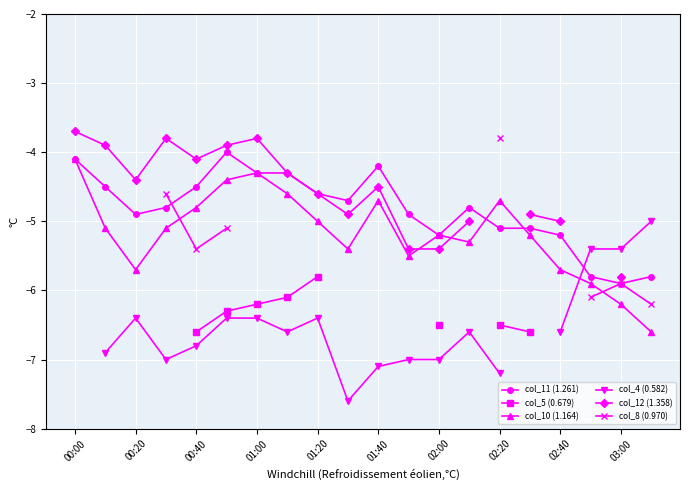

True or false: col_5 (0.679) and col_10 (1.164) cross at least once.

False